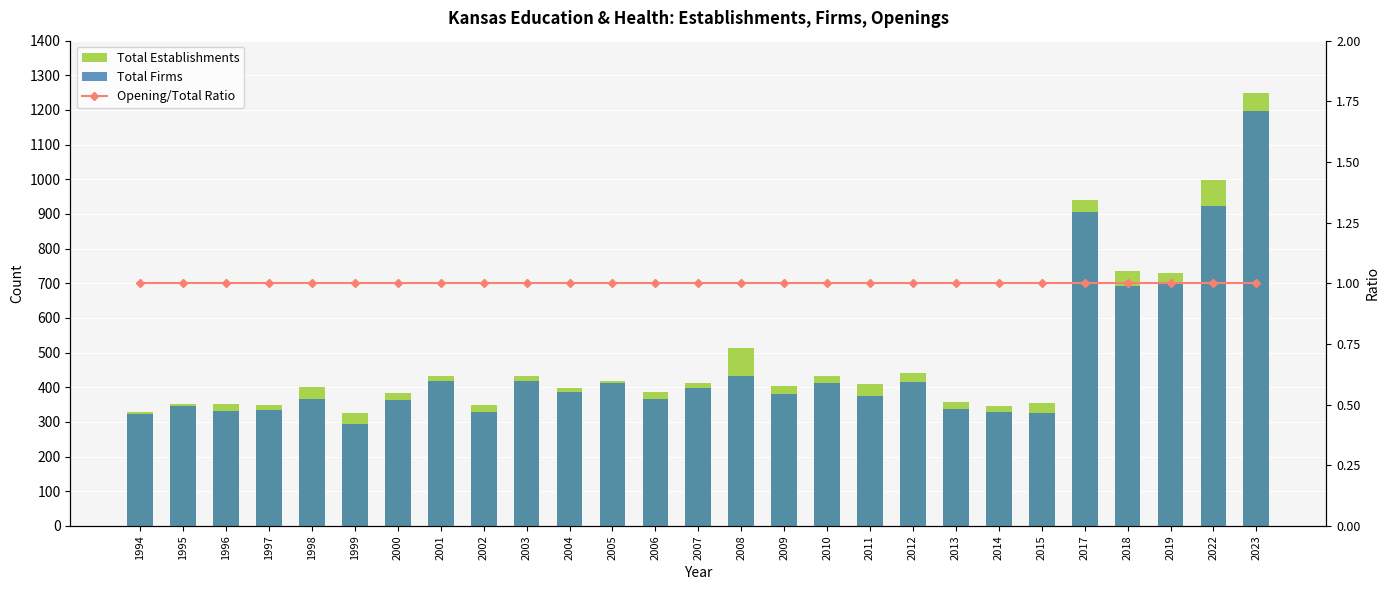

The Total Firms series shows 632 at 2012. True or false?

False